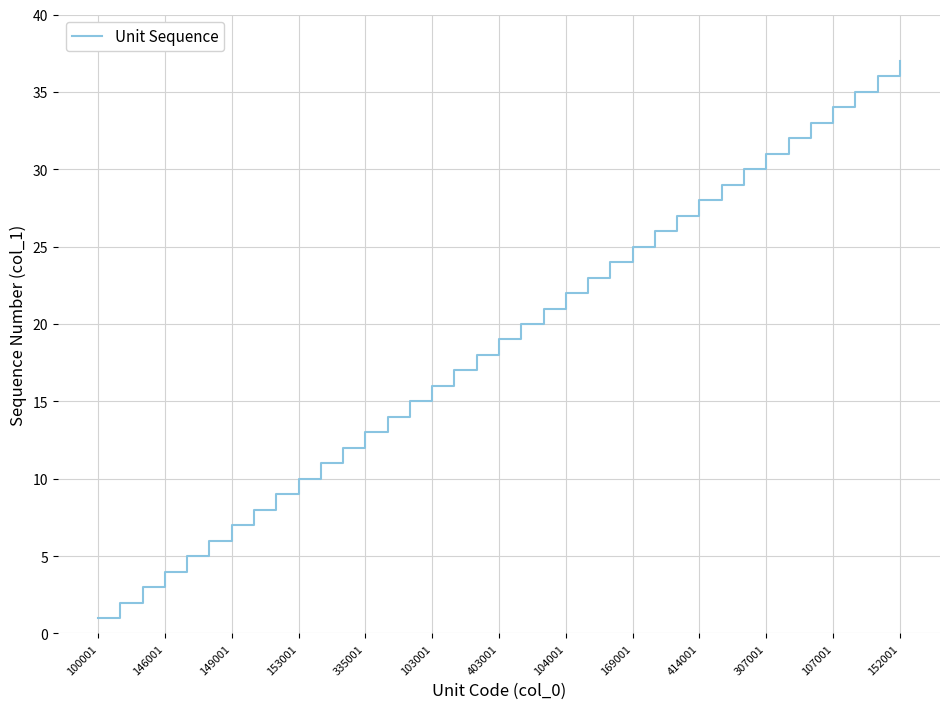

What is the difference between the maximum and minimum values?

36